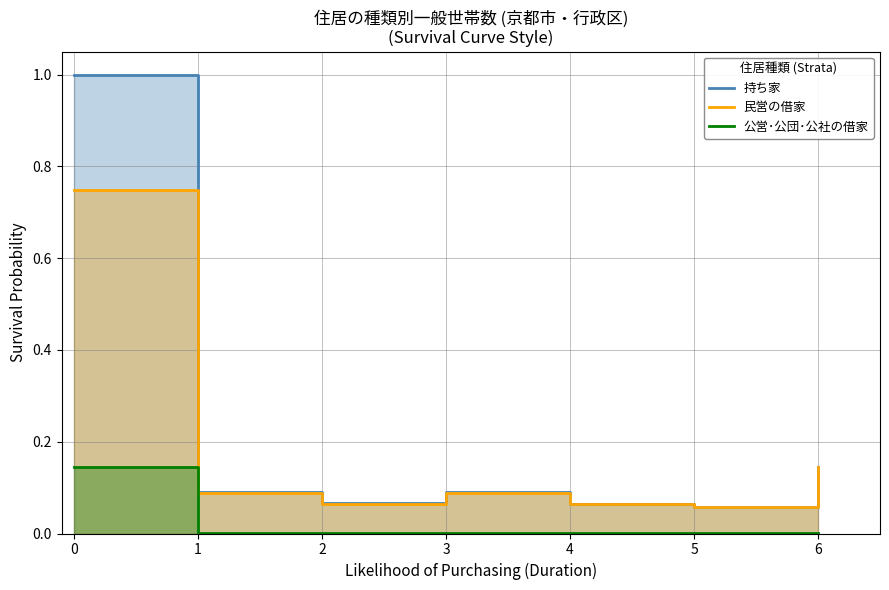

What is the spread (max minus min) of values at 4?

0.1